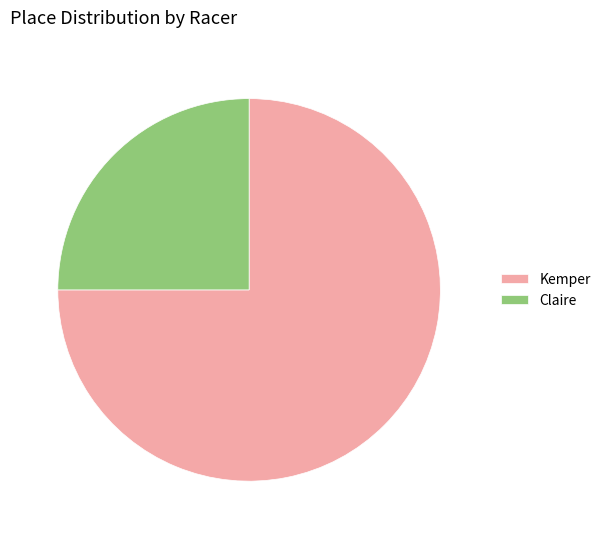

Is Kemper the majority of the pie?

Yes